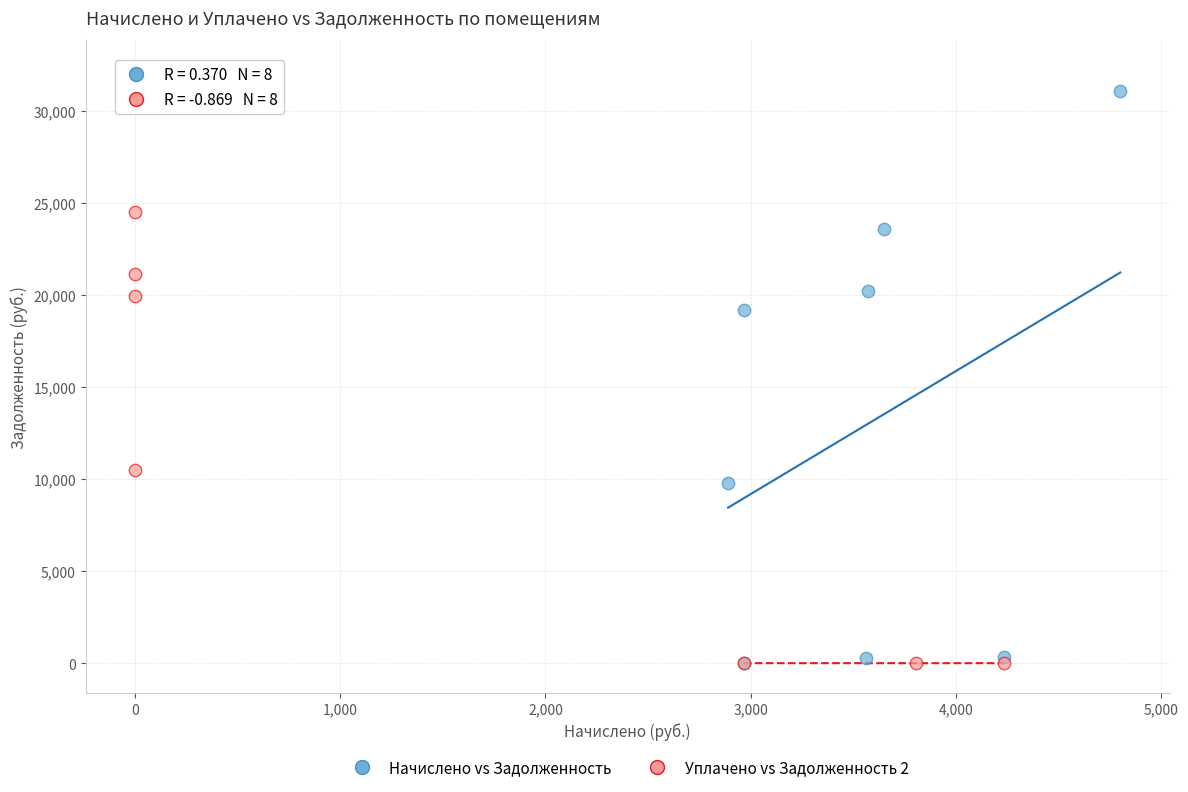

Which series has the largest Y range (max minus min)?

Уплачено vs Задолженность 2